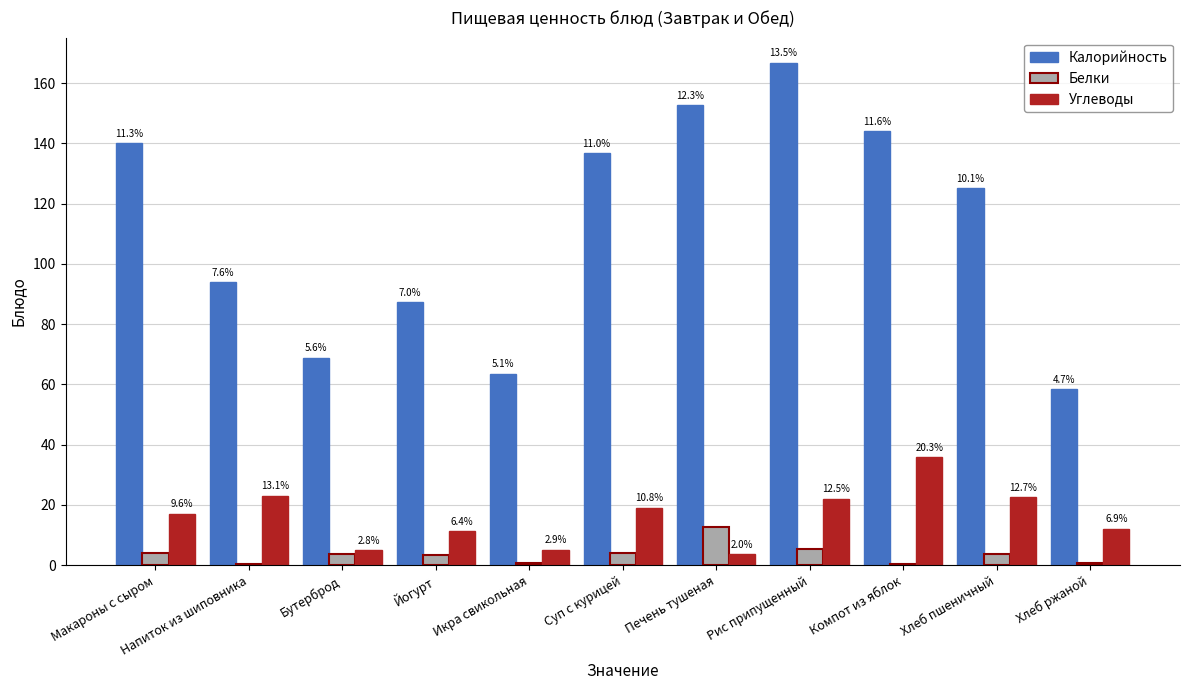

What position from the right is Суп с курицей?

6